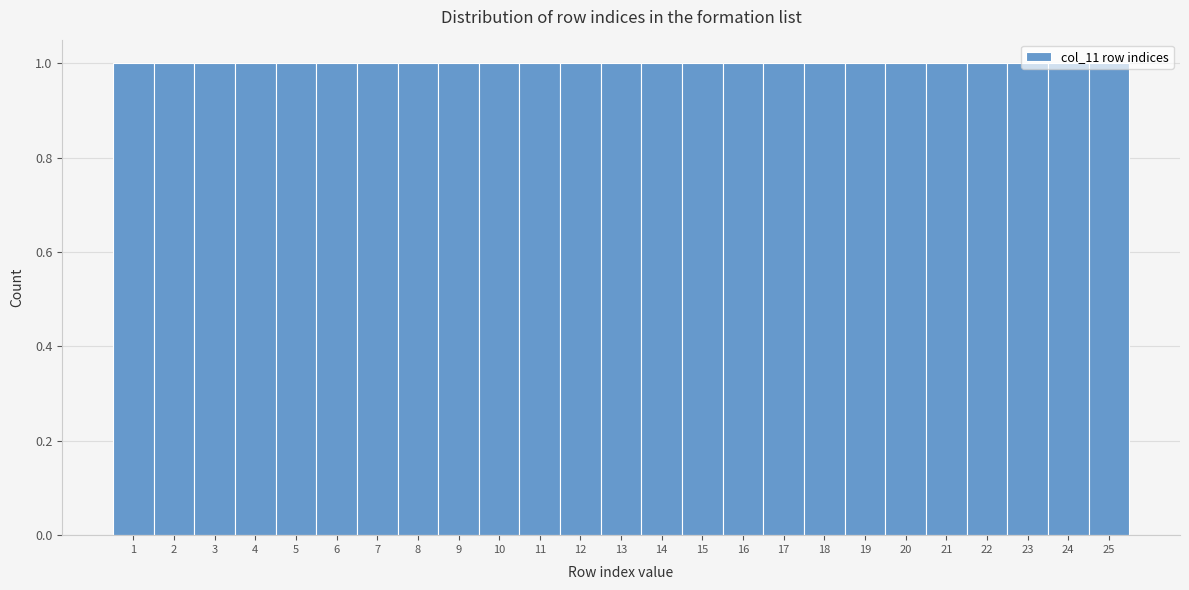

How tall is the bar that spans 18.5 to 19.5 on the x-axis? The values are not printed on the chart, so give them approximately, as read against the axis.

1